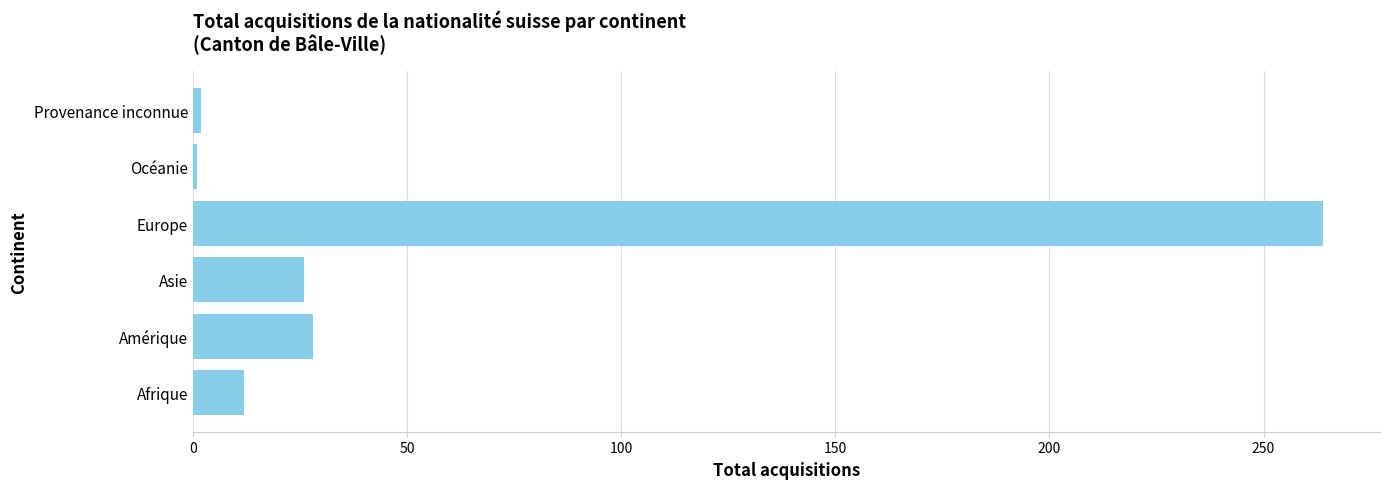

Is it true that the value at Asie is 26?

True